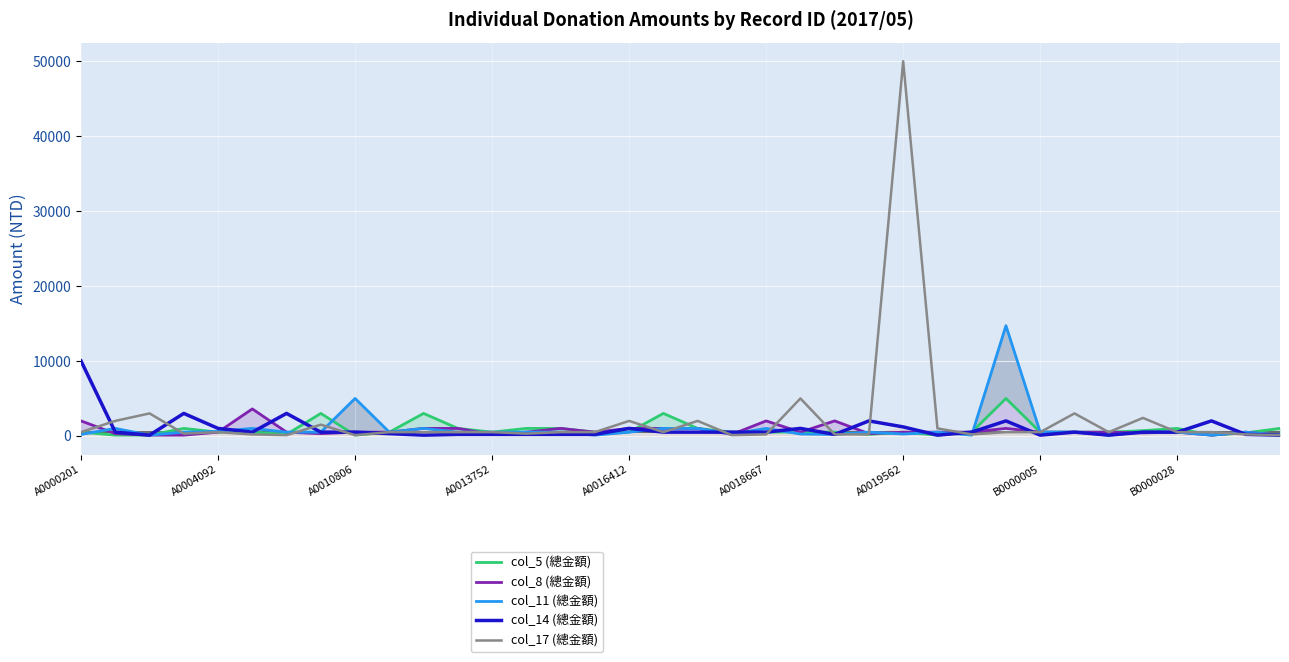

How many interior local valleys does the col_11 (總金額) series have?

9